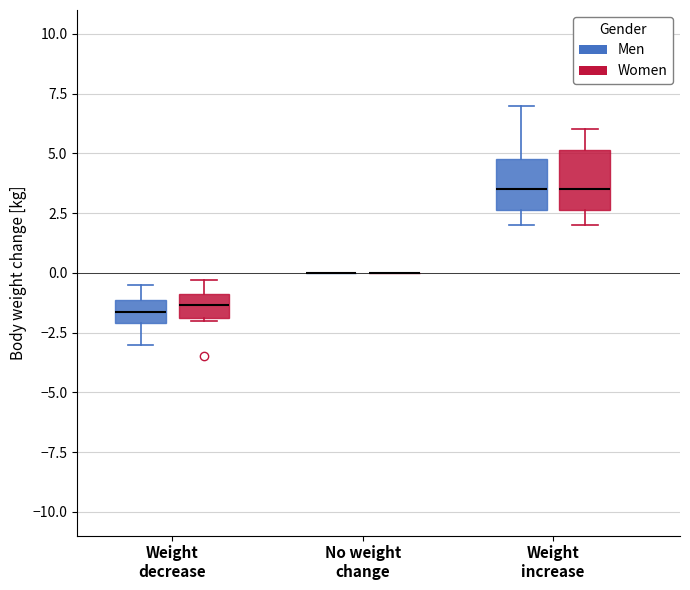

Reading left to right, transcribe this box plot: for each box, give where its median line is, the range the box spans, and where its two whiskers end, as read against the y-axis. The values are not printed on the chart, so give them approximately, as read against the axis.

Weight decrease (Men): median -1.5, box -2.0 to -1.0, whiskers -3.0 to -0.5
Weight decrease (Women): median -1.5, box -2.0 to -1.0, whiskers -2.0 to -0.5
No weight change (Men): box collapsed to a line at 0.0, whiskers 0.0 to 0.0
No weight change (Women): box collapsed to a line at 0.0, whiskers 0.0 to 0.0
Weight increase (Men): median 3.5, box 2.5 to 5.0, whiskers 2.0 to 7.0
Weight increase (Women): median 3.5, box 2.5 to 5.0, whiskers 2.0 to 6.0